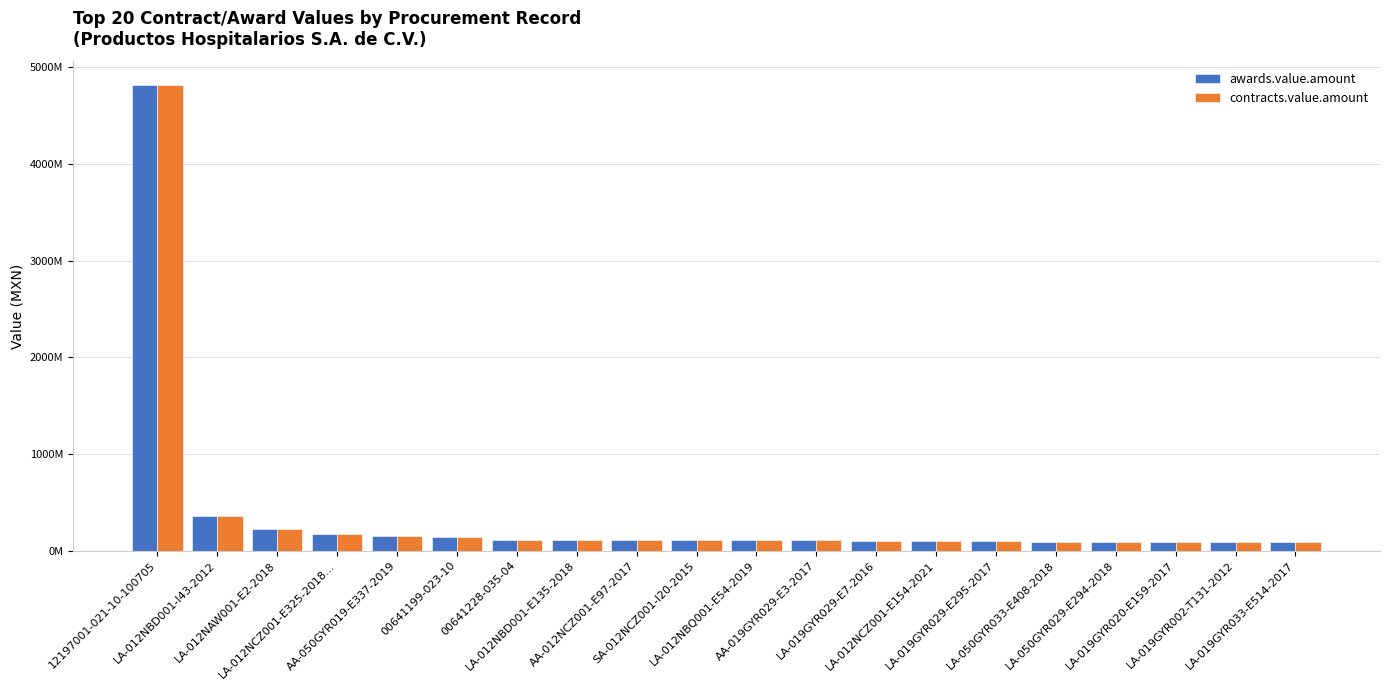

What are all the series names shown in the legend?

awards.value.amount, contracts.value.amount